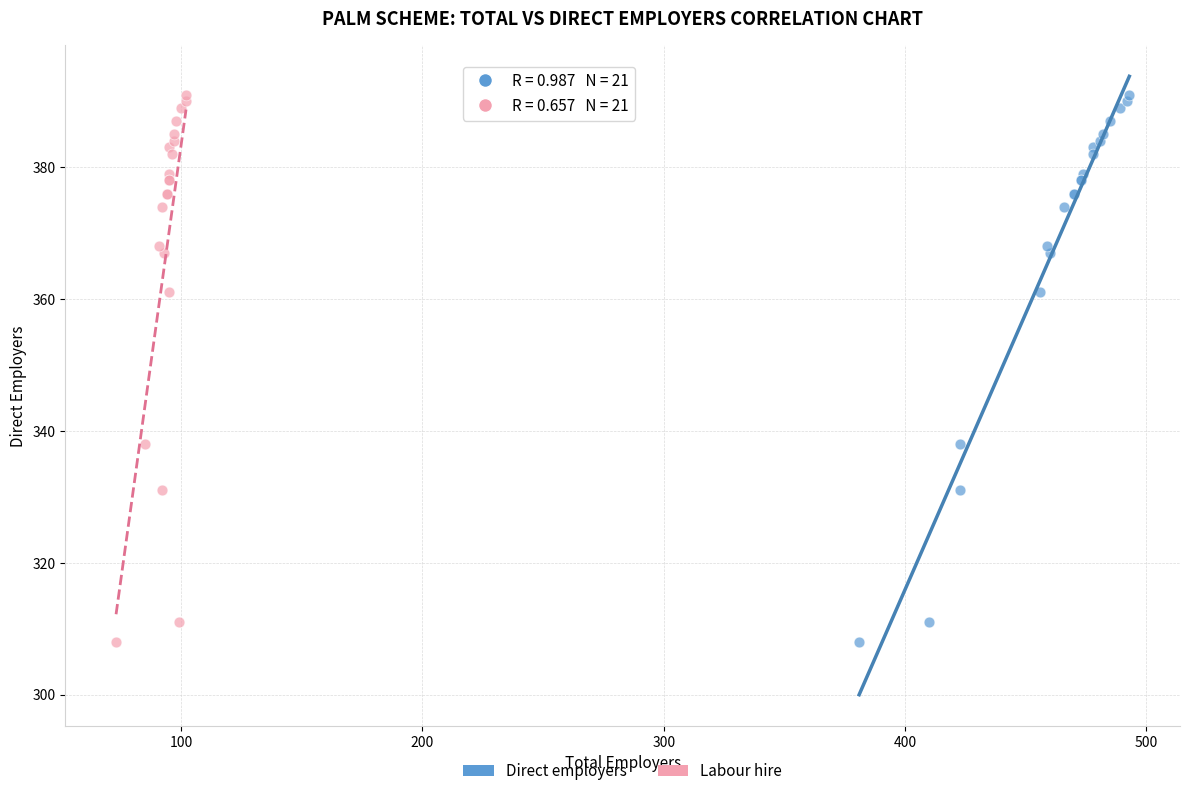

What are all the series names shown in the legend?

Direct employers, Labour hire